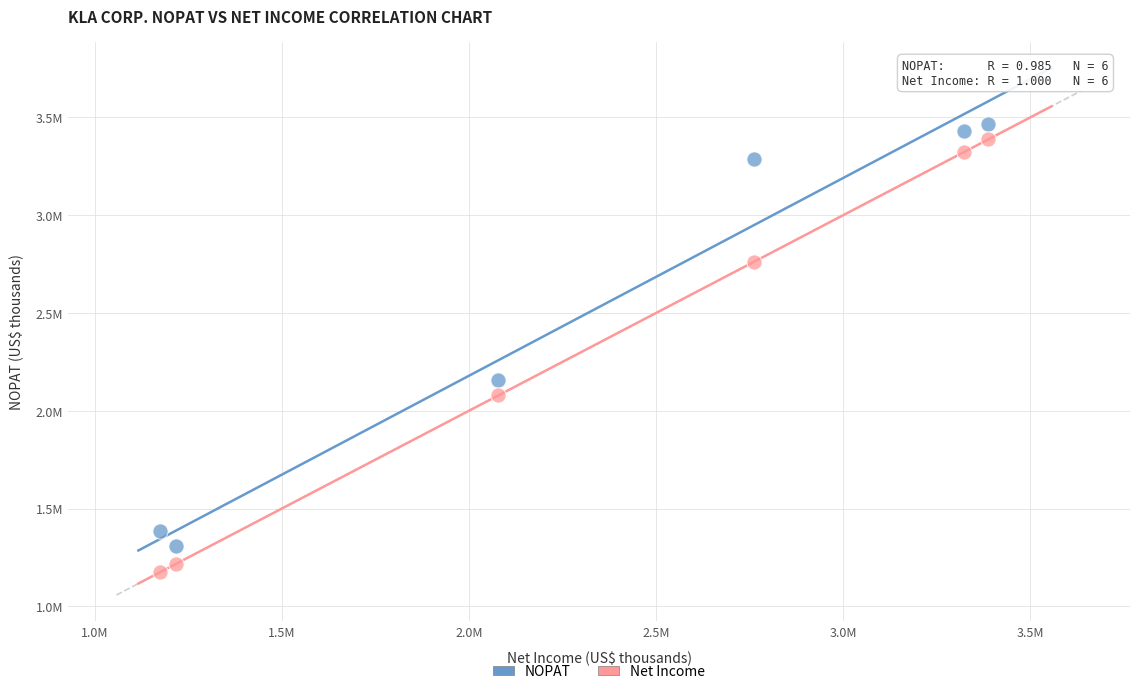

What are all the series names shown in the legend?

NOPAT, Net Income